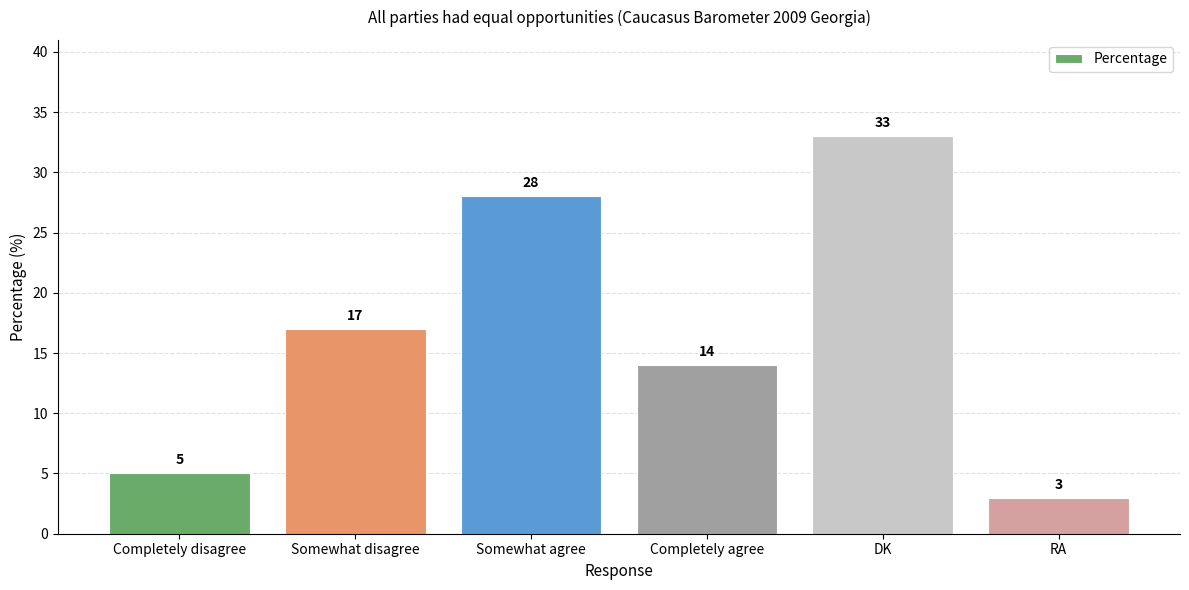

Approximately how many times larger is the value at DK compared to RA?

11.0